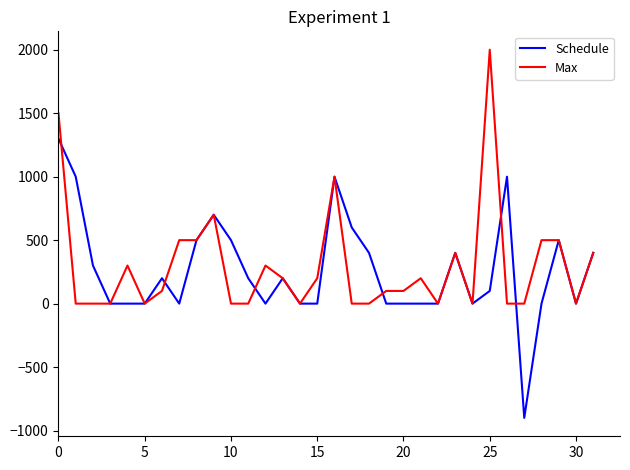

What is the highest value of the Schedule series?

1300